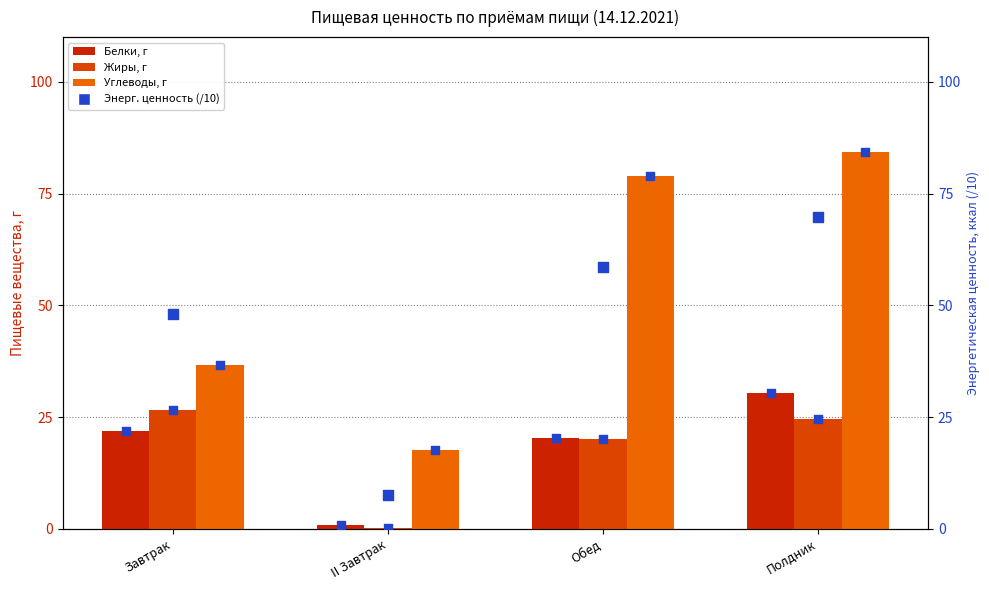

Is the value of Углеводы, г at II Завтрак greater than the value of Белки, г at II Завтрак?

Yes